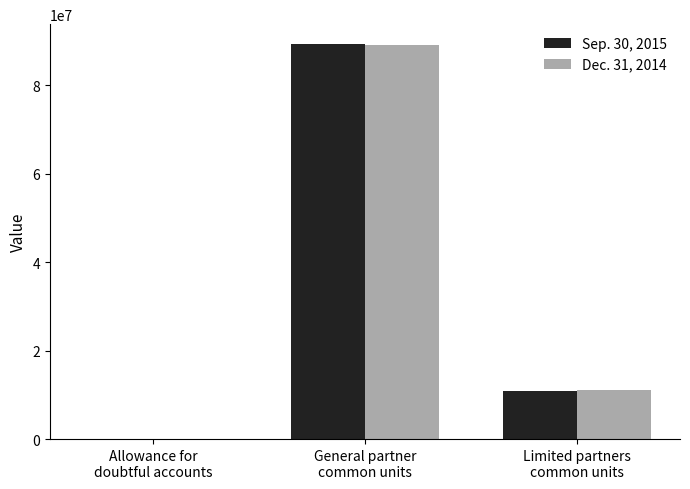

Which series has the largest range (max minus min)?

Sep. 30, 2015